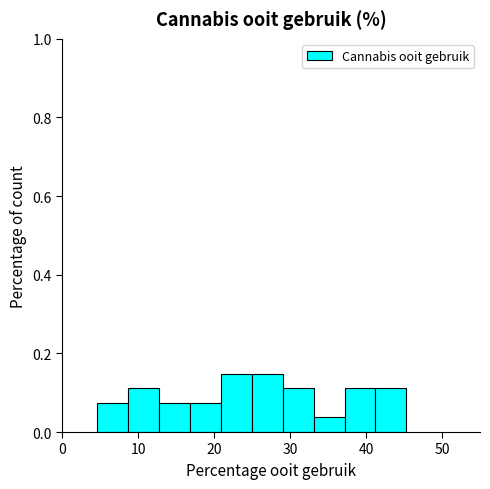

Reading left to right, list every bar in this chart as the range it spans on the x-axis followed by its height. Neither the bar edges nor the heights are printed on the chart, so give them approximately, as read against the axes.

5 to 9: 0.08
9 to 13: 0.12
13 to 17: 0.08
17 to 21: 0.08
21 to 25: 0.14
25 to 29: 0.14
29 to 33: 0.12
33 to 37: 0.04
37 to 41: 0.12
41 to 45: 0.12